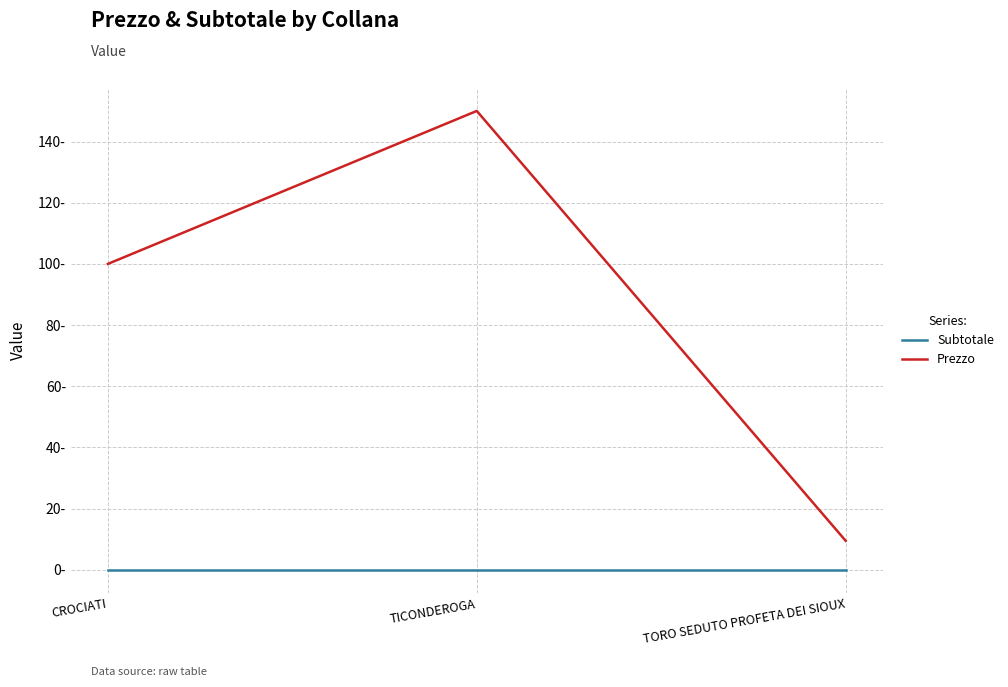

List the labels in order of Prezzo value, smallest first.

TORO SEDUTO PROFETA DEI SIOUX, CROCIATI, TICONDEROGA